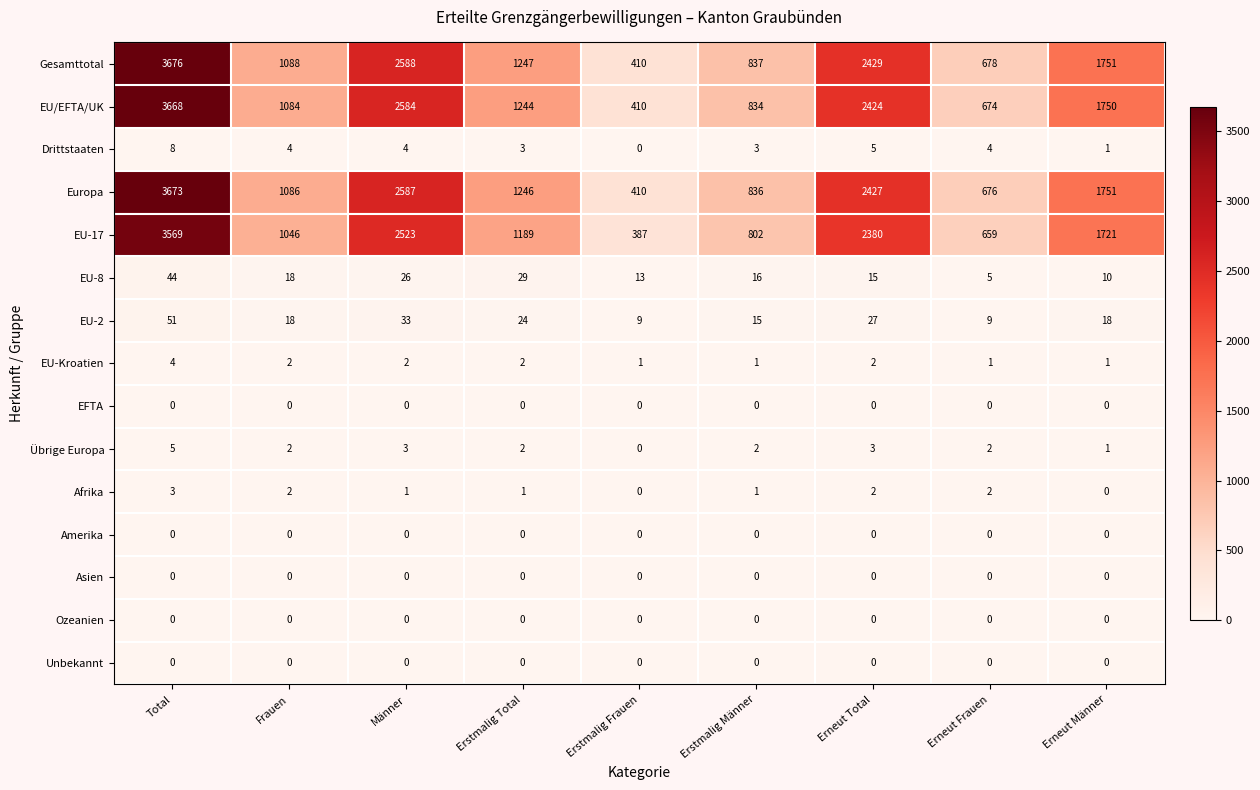

What is the average value of the EU/EFTA/UK series?

1630